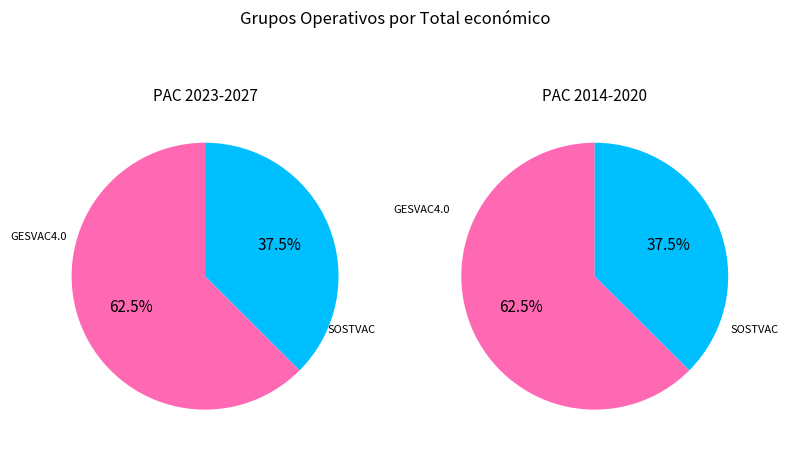

How many slices are in this pie chart?

2